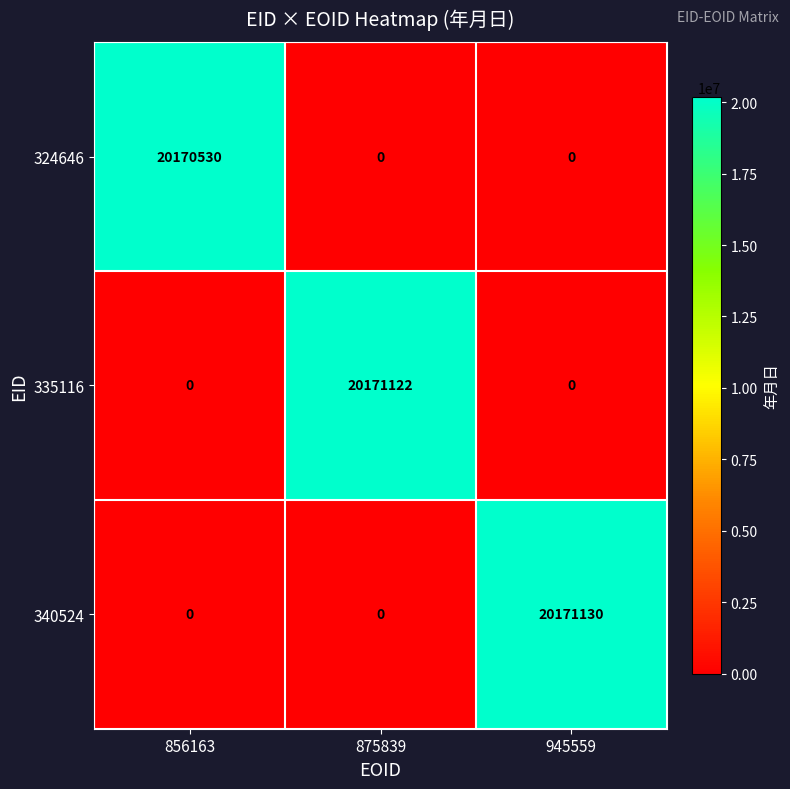

At which category does the chart reach its peak across all series?

945559